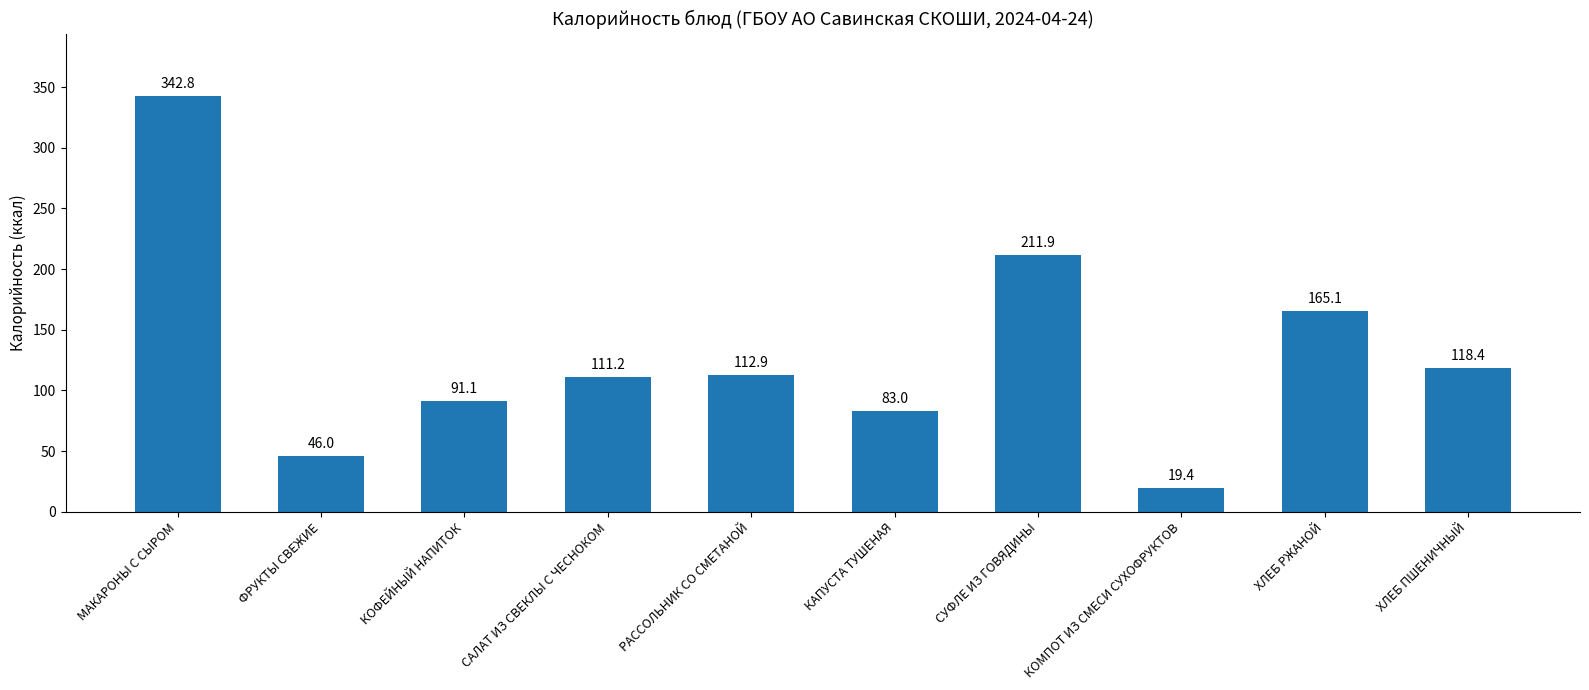

What is the smallest value displayed?

19.4